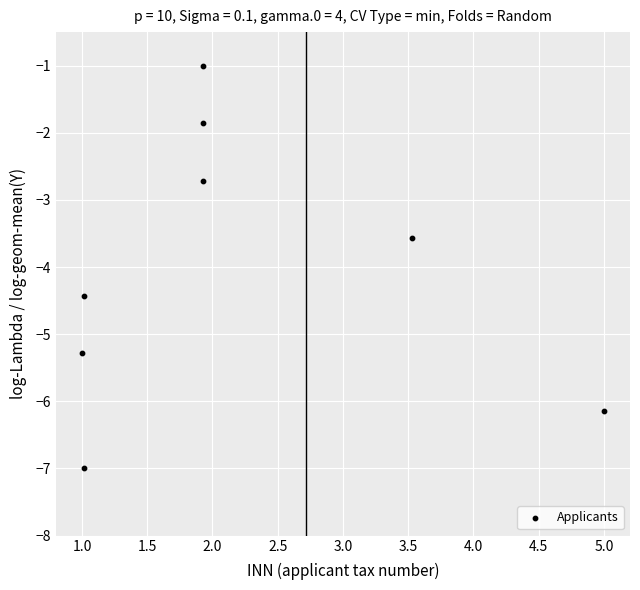

What is the range of Y values (max minus min)?

6.0